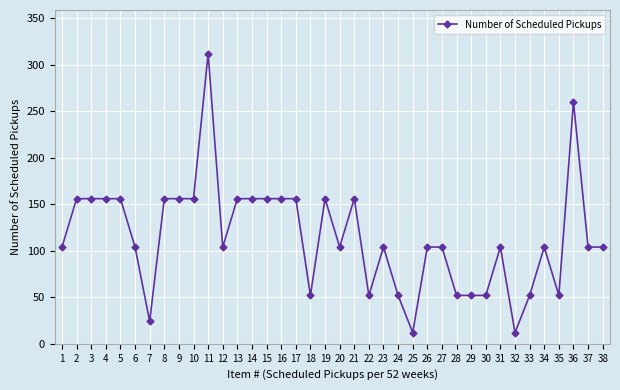

True or false: the data has more than 2 interior local peaks.

True